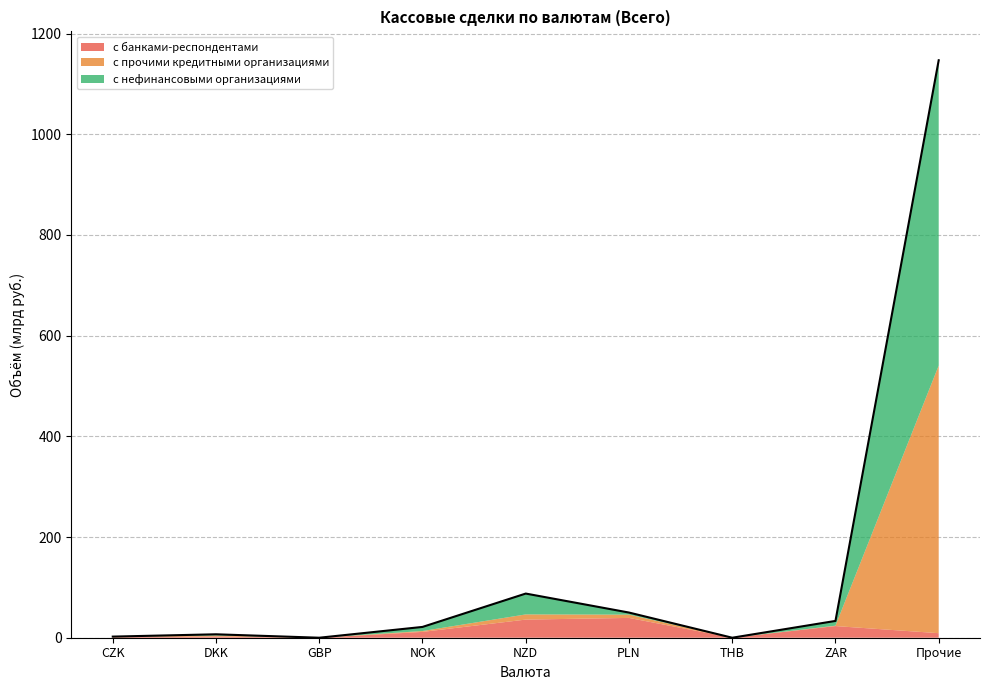

Is it true that с банками-респондентами equals 39.3 at PLN?

True